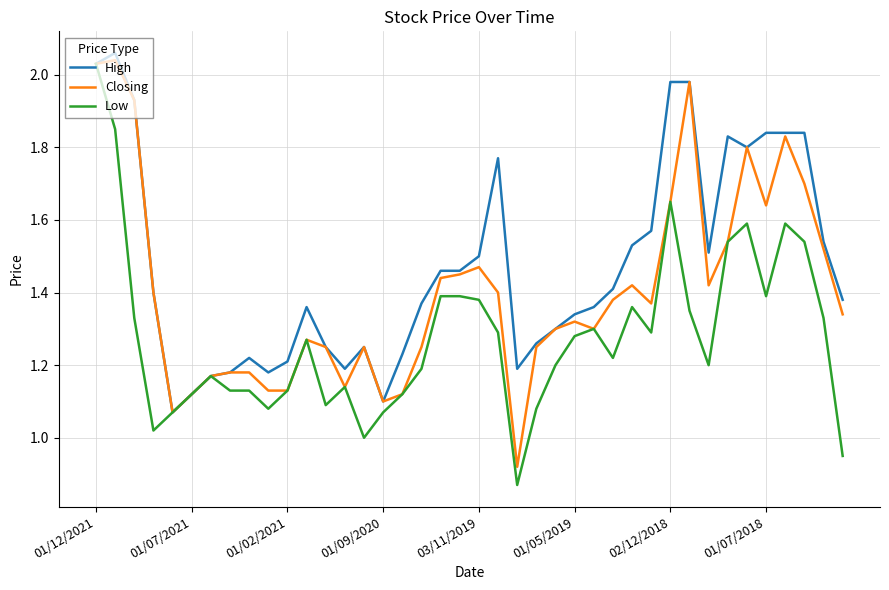

List the series in order of their overall mean, highest first.

High, Closing, Low